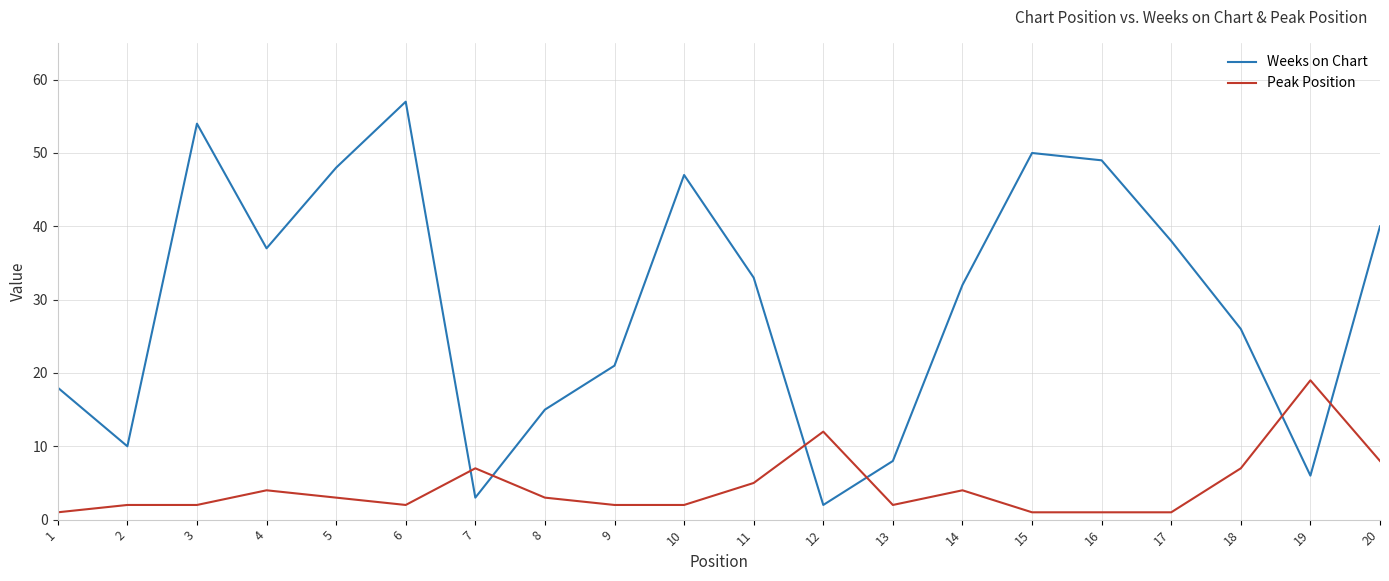

Does the chart have visible grid lines?

Yes